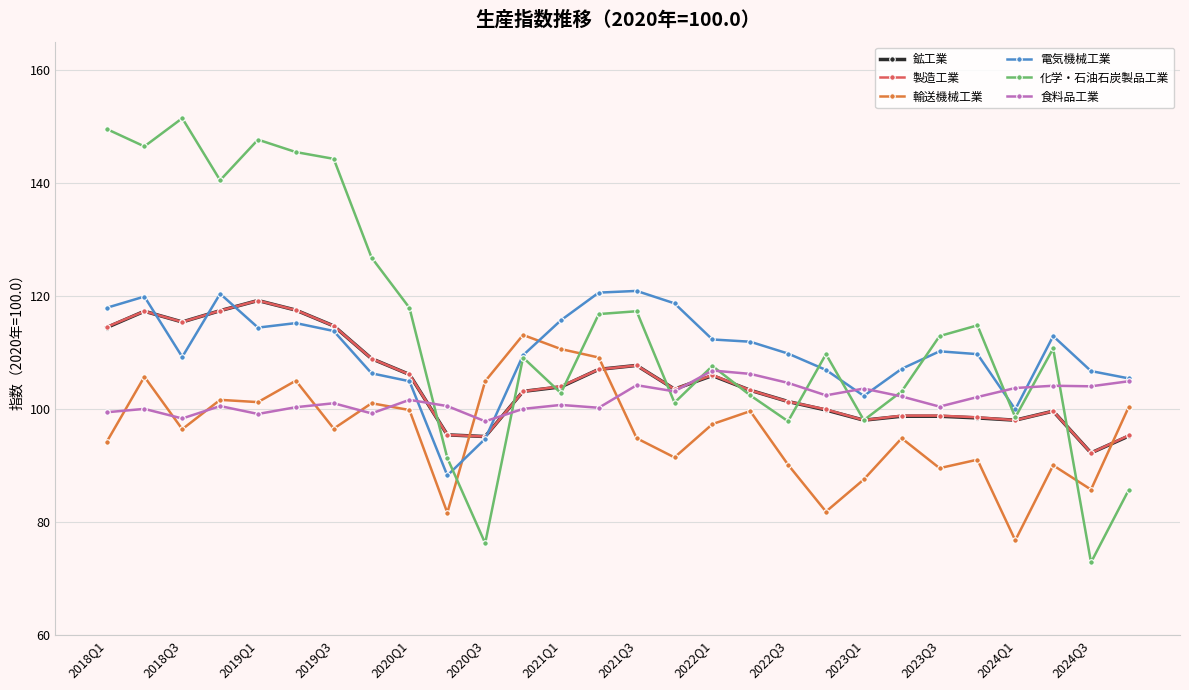

True or false: 食料品工業 has more than 0 points higher than both neighbors.

True